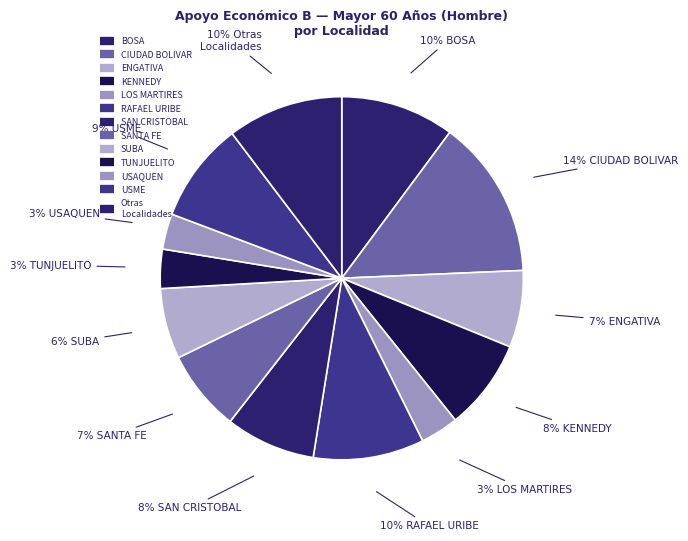

How many segments does this pie chart have?

13